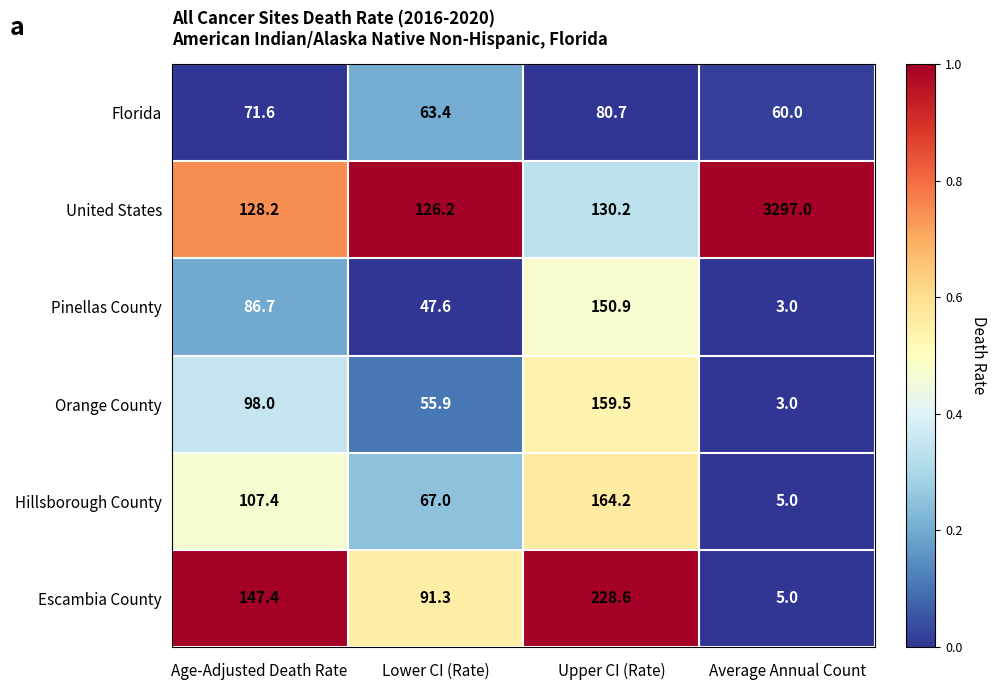

What value does the Escambia County series have at Upper CI (Rate)?

228.6